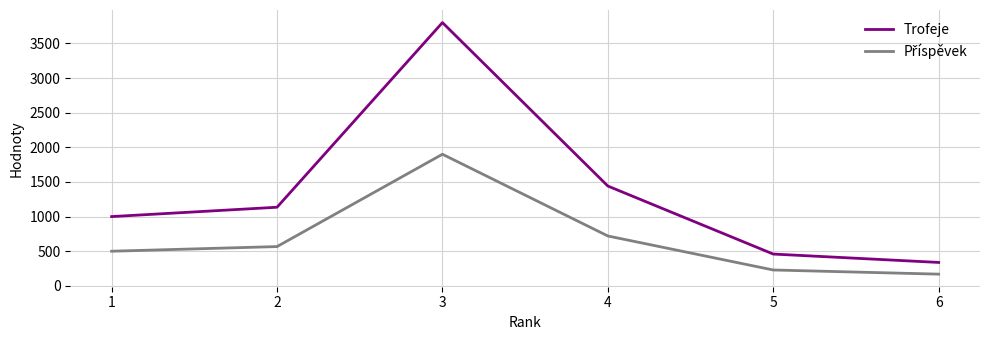

The value of Trofeje at 6 is 338. True or false?

True